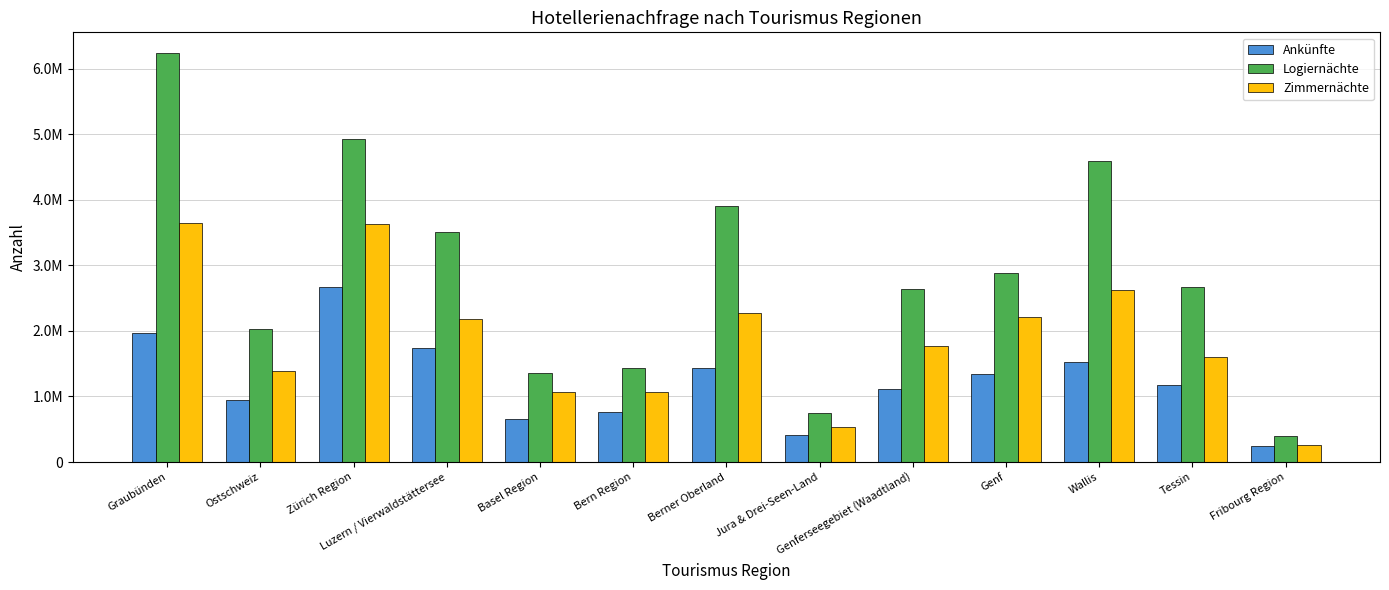

What are all the series names shown in the legend?

Ankünfte, Logiernächte, Zimmernächte